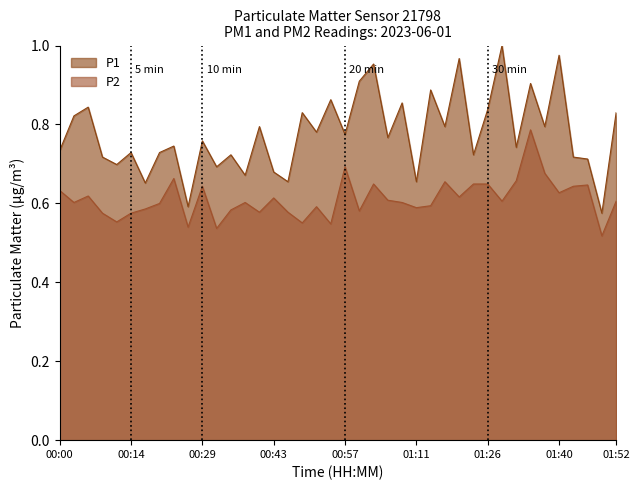

Reading right to left, transcribe all the data shown in this chart.

P1: 0.8	0.6	0.7	0.7	1.0	0.8	0.9	0.7	1.0	0.8	0.7	1.0	0.8	0.9	0.7	0.9	0.8	1.0	0.9	0.8	0.9	0.8	0.8	0.7	0.7	0.8	0.7	0.7	0.7	0.8	0.6	0.7	0.7	0.7	0.7	0.7	0.7	0.8	0.8	0.7
P2: 0.6	0.5	0.6	0.6	0.6	0.7	0.8	0.7	0.6	0.6	0.6	0.6	0.7	0.6	0.6	0.6	0.6	0.6	0.6	0.7	0.5	0.6	0.6	0.6	0.6	0.6	0.6	0.6	0.5	0.6	0.5	0.7	0.6	0.6	0.6	0.6	0.6	0.6	0.6	0.6